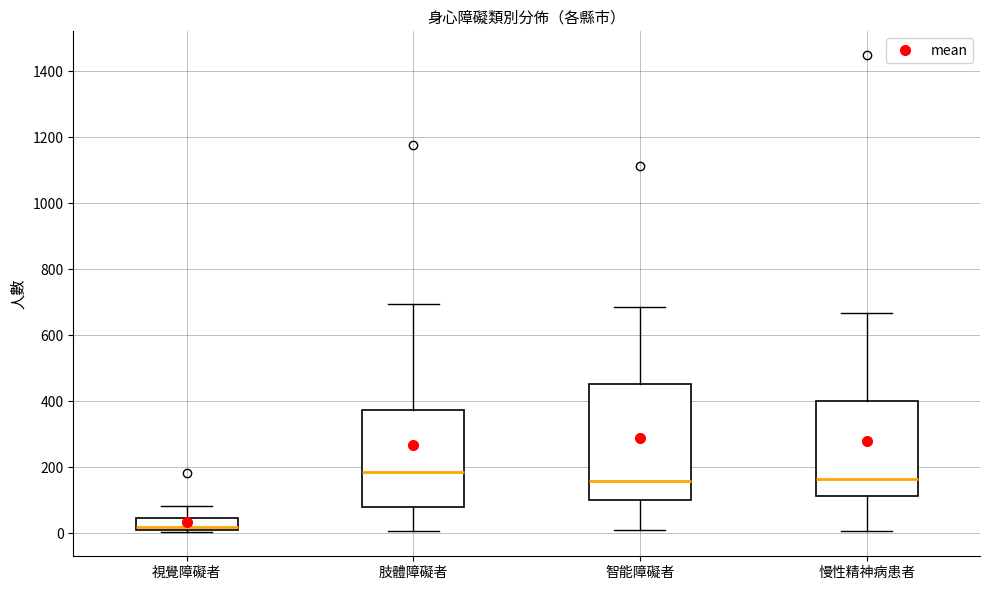

Where does the upper whisker of the box for 智能障礙者 end on the y-axis? The values are not printed on the chart, so give them approximately, as read against the axis.

680